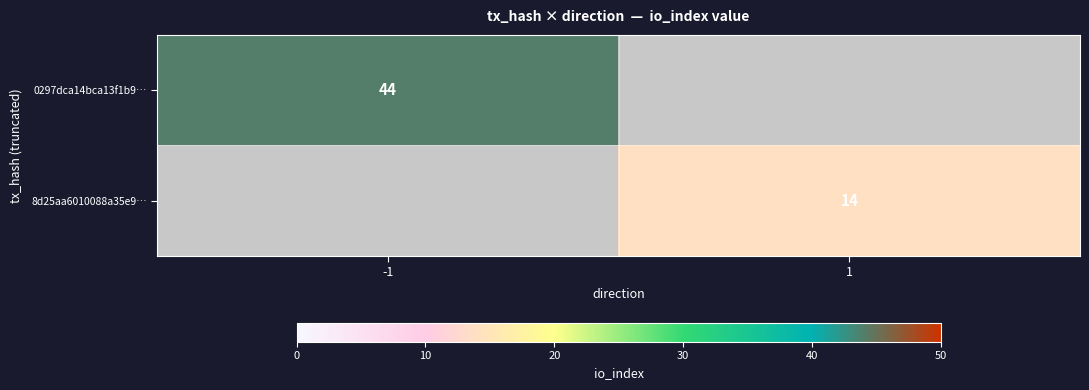

The value of 0297dca14bca13f1b9… at -1 is 72. True or false?

False